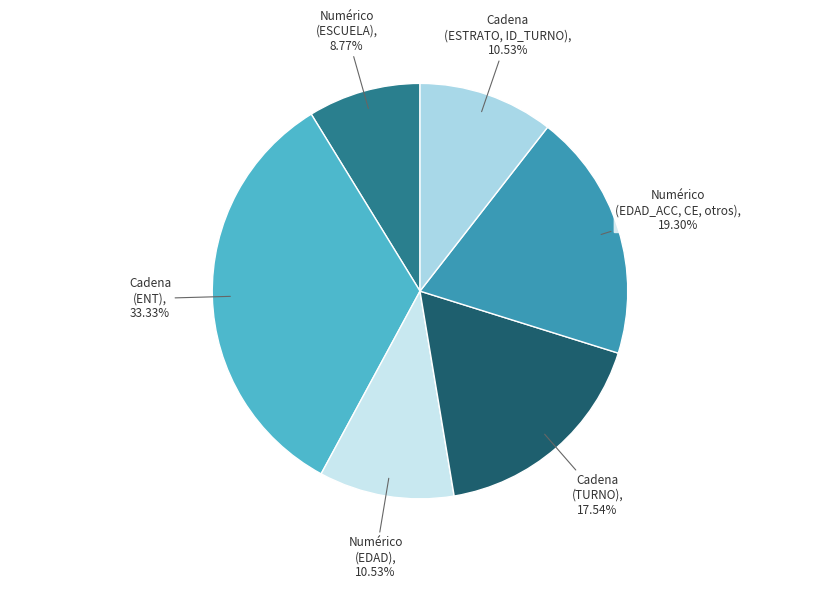

Is the sum of Numérico (EDAD) and Numérico (EDAD_ACC, CE, otros) greater than half?

No